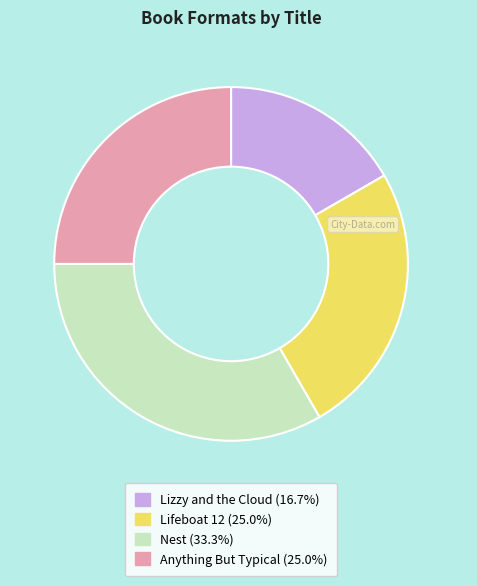

Does Anything But Typical account for over 50% of the chart?

No